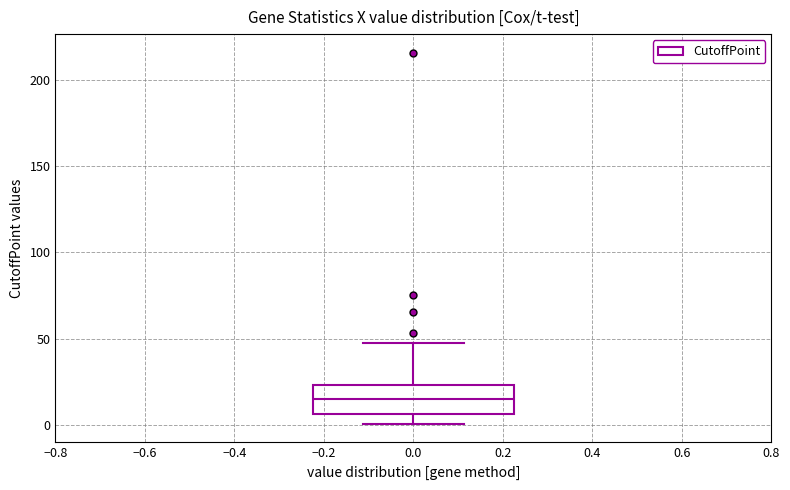

Read this box plot against the y-axis: the position of the median line, the range covered by the box, and the ends of both whiskers. The values are not printed on the chart, so give them approximately, as read against the axis.

median 15, box 5 to 25, whiskers 0 to 45